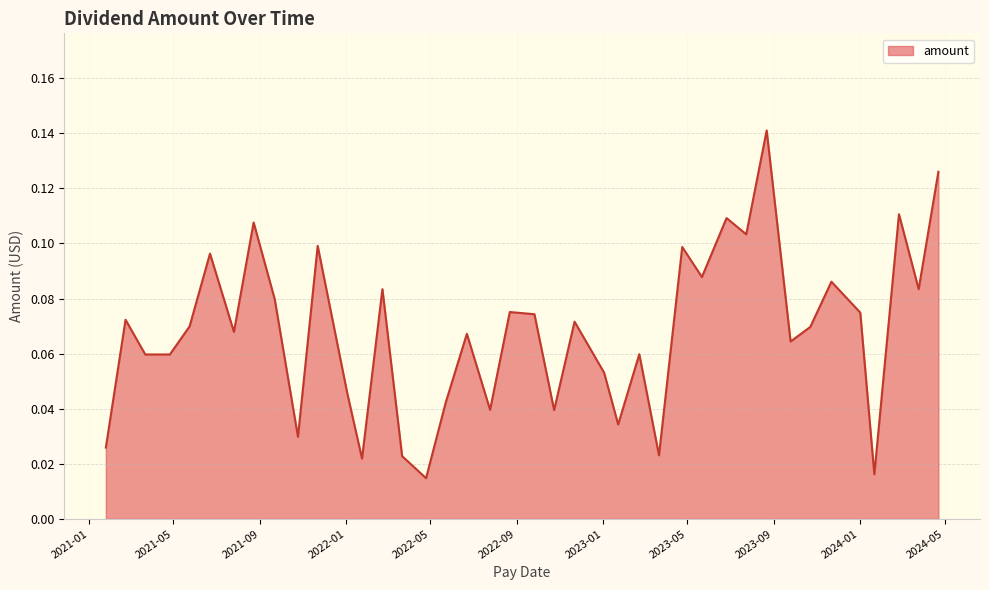

List the labels in order of value, largest first.

2023-08-22, 2024-04-22, 2024-02-26, 2023-06-26, 2021-08-23, 2023-07-24, 2021-11-22, 2023-04-24, 2021-06-22, 2023-05-22, 2023-11-22, 2024-03-25, 2022-02-22, 2021-09-22, 2022-08-22, 2024-01-02, 2022-09-26, 2021-02-22, 2022-11-22, 2021-05-24, 2023-10-23, 2021-07-26, 2022-06-22, 2023-09-25, 2023-02-22, 2021-04-26, 2021-03-22, 2023-01-03, 2022-01-03, 2022-05-23, 2022-07-25, 2022-10-24, 2023-01-23, 2021-10-25, 2021-01-25, 2023-03-22, 2022-03-22, 2022-01-24, 2024-01-22, 2022-04-25